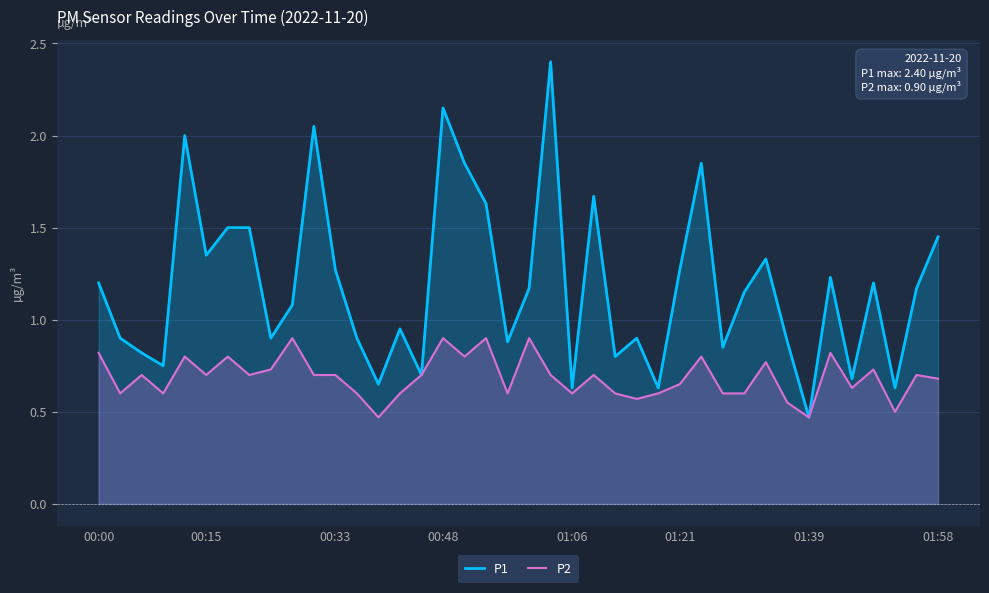

What is the value of the P2 point at the 17th from the left?

0.9